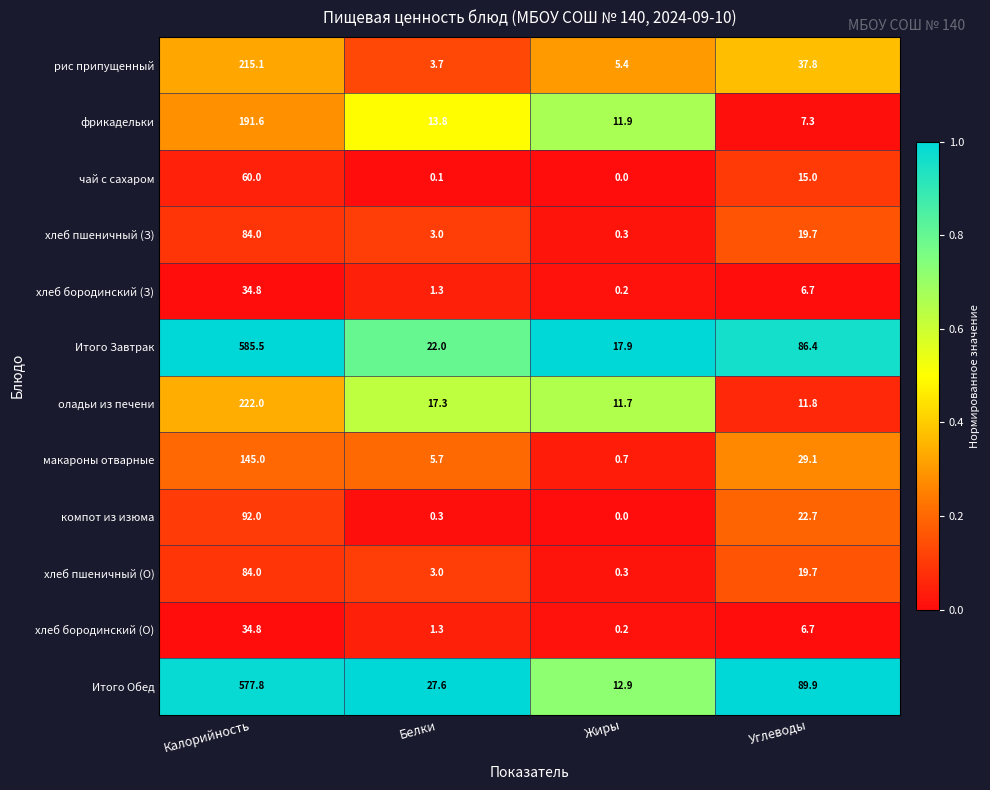

Which series has the largest range (max minus min)?

Итого Завтрак